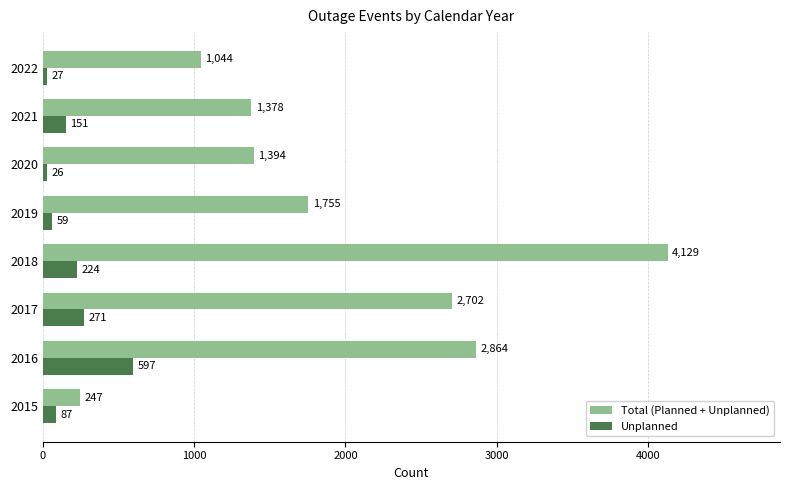

At which category is the sum across all series the highest?

2018